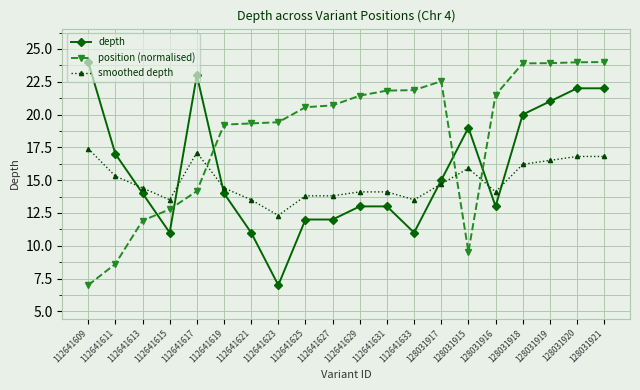

Between 112641633 and 128031915, which series saw the biggest shift?

position (normalised)